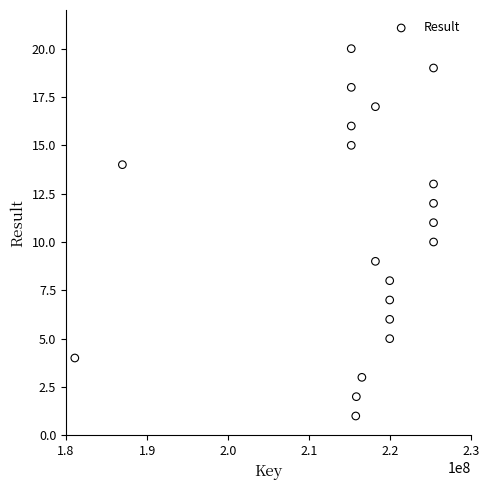

What is the range of X values (max minus min)?

44262937